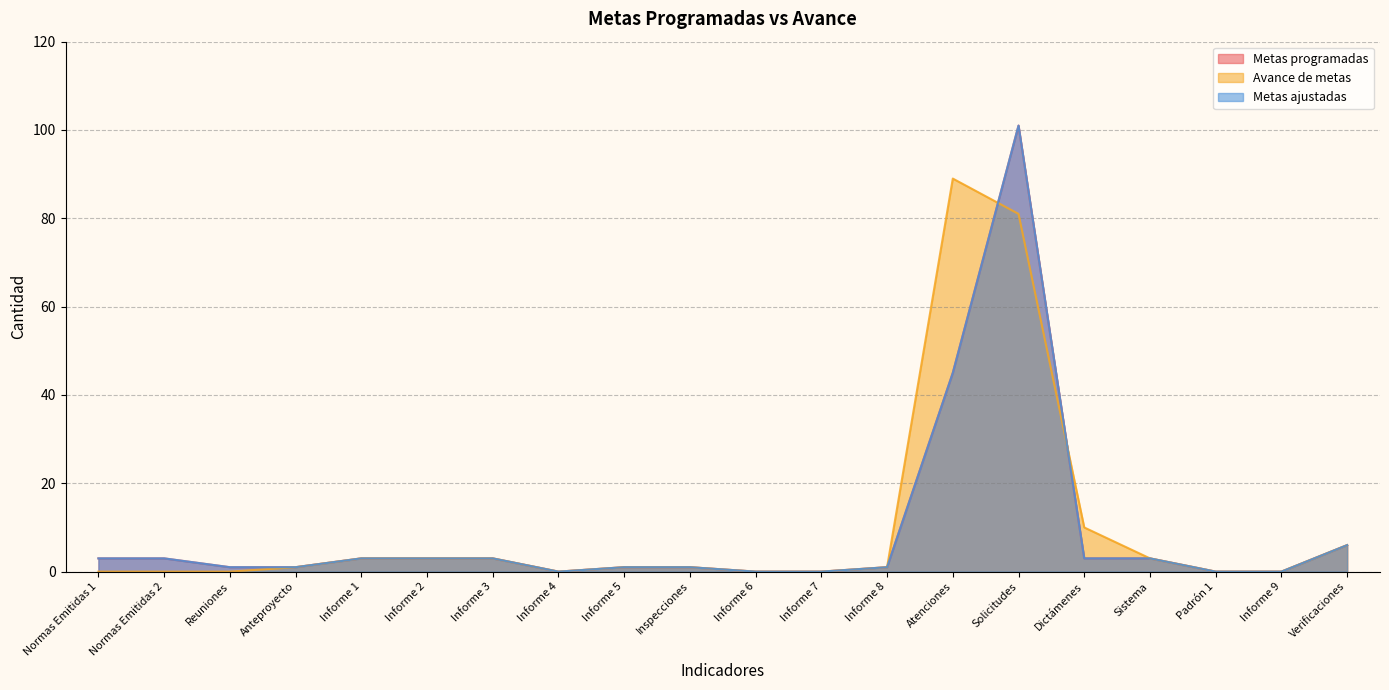

What is the sum of the Avance de metas values at Informe 5 and Padrón 1?

1